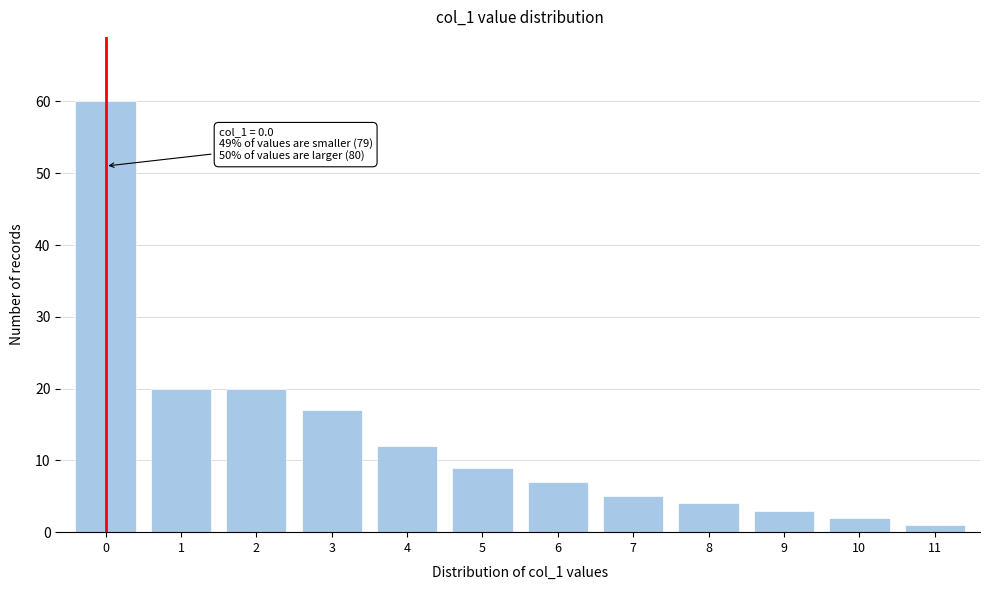

Reading right to left, transcribe all the data shown in this chart.

1	2	3	4	5	7	9	12	17	20	20	60